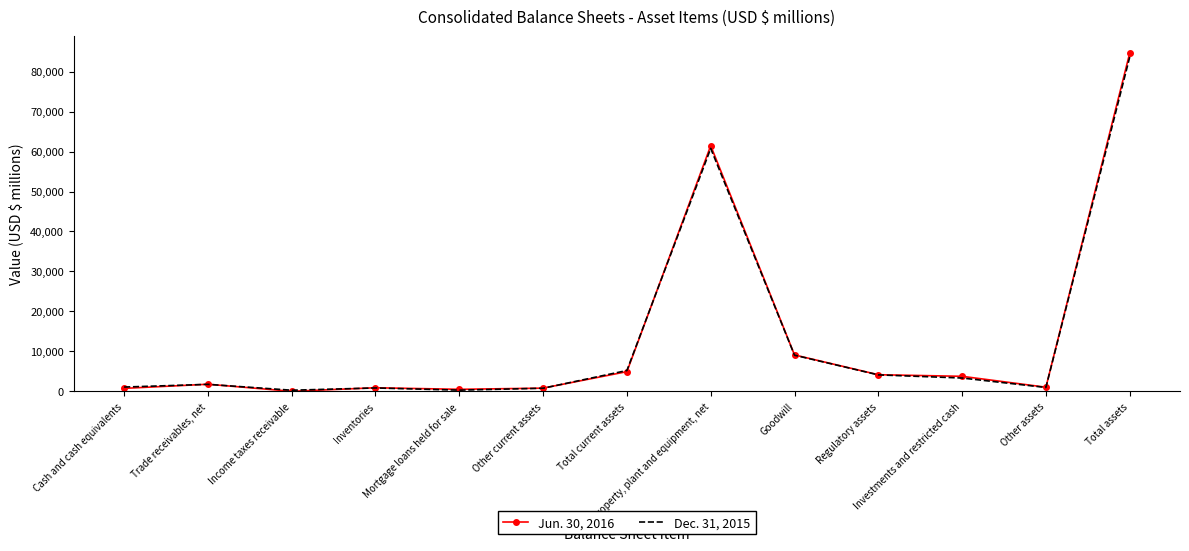

Is the value of Dec. 31, 2015 at Cash and cash equivalents greater than the value of Jun. 30, 2016 at Total current assets?

No